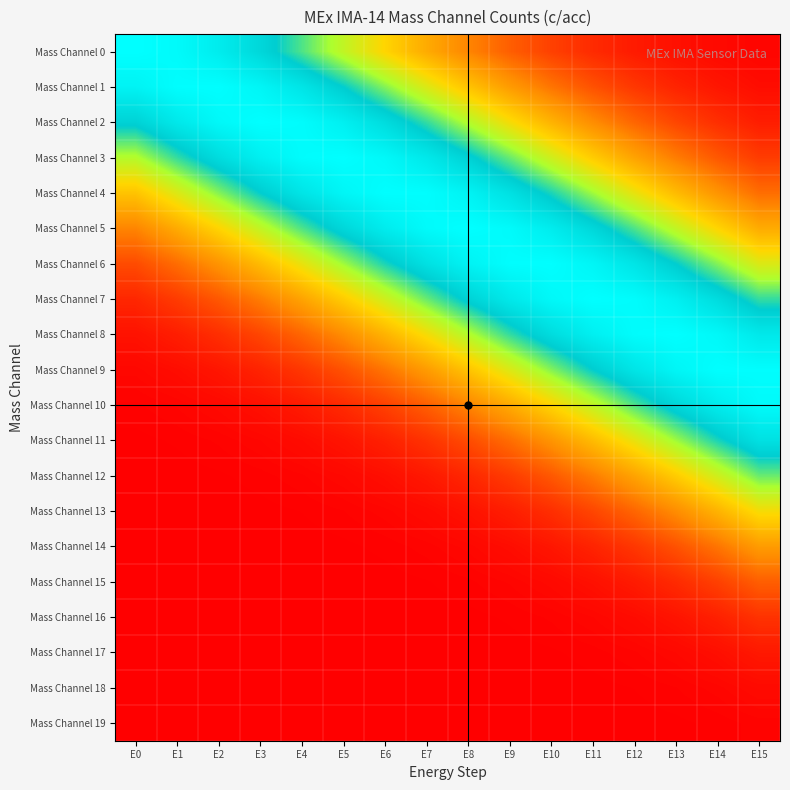

List the series in order of their peak value, lowest first.

Mass Channel 19, Mass Channel 18, Mass Channel 17, Mass Channel 16, Mass Channel 15, Mass Channel 14, Mass Channel 13, Mass Channel 12, Mass Channel 11, Mass Channel 10, Mass Channel 1, Mass Channel 4, Mass Channel 6, Mass Channel 9, Mass Channel 2, Mass Channel 3, Mass Channel 7, Mass Channel 8, Mass Channel 0, Mass Channel 5